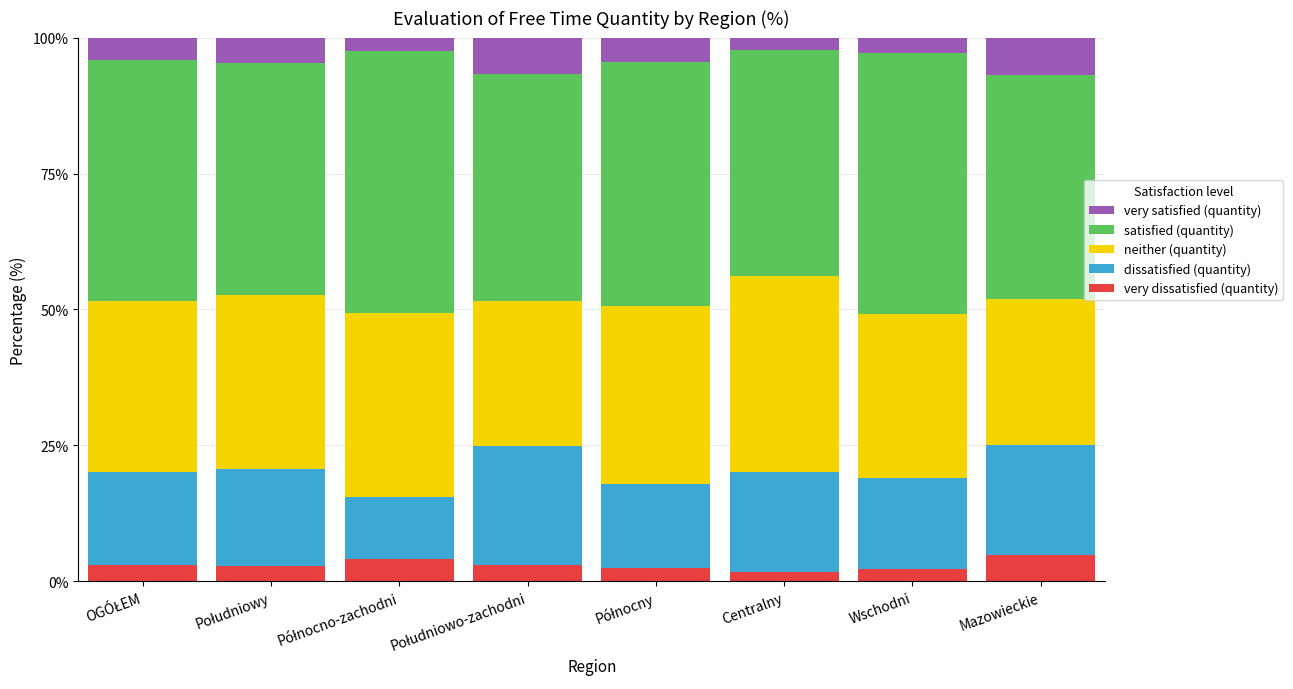

What is the total value across all series at Wschodni?

100.0